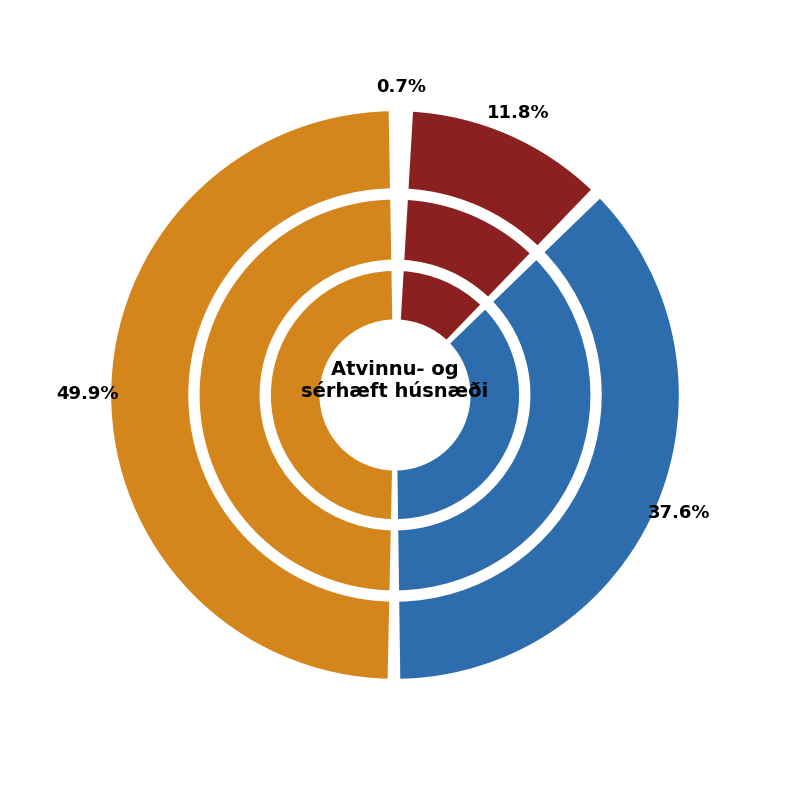

How many slices are in this pie chart?

4